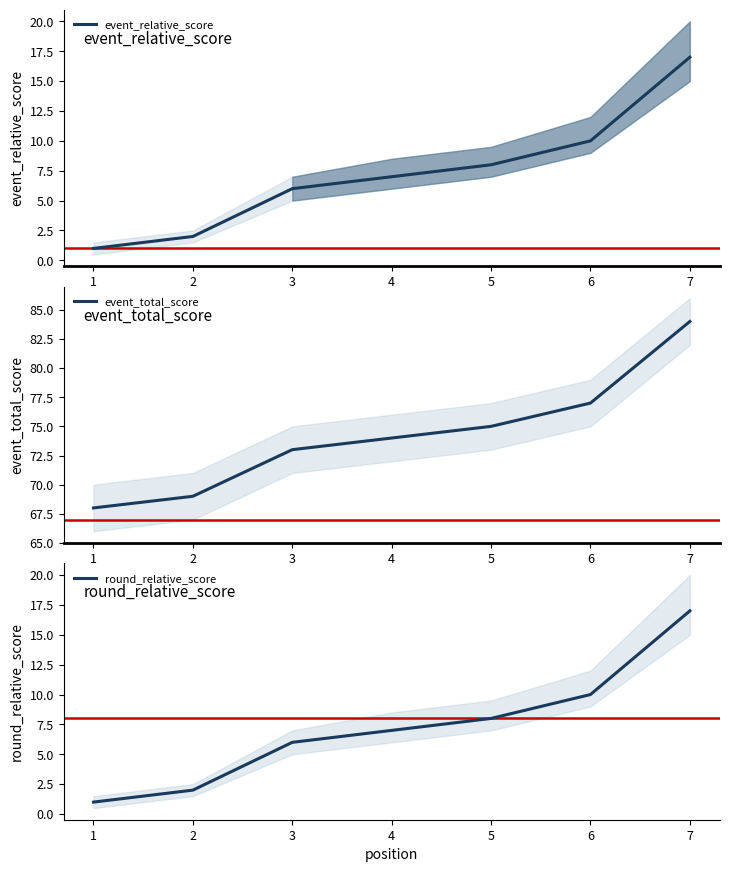

What is the minimum value for event_relative_score?

1